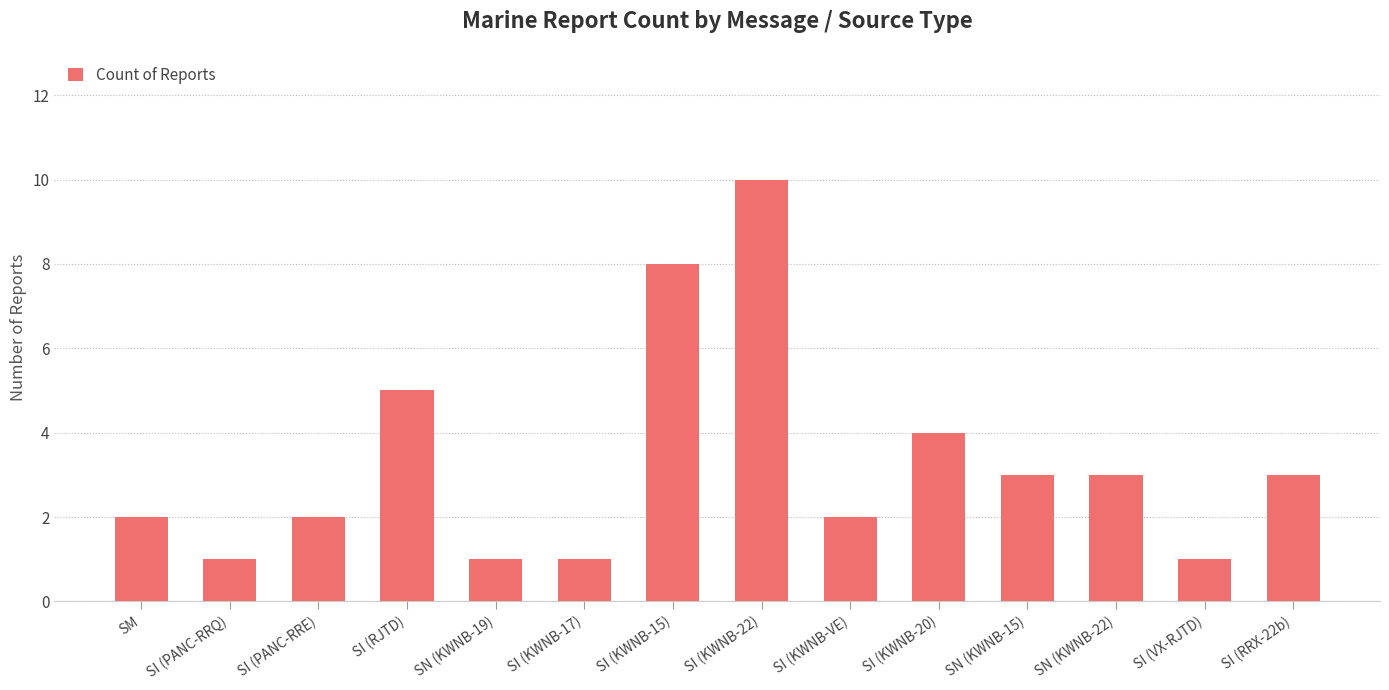

What is the difference between the maximum and minimum values?

9